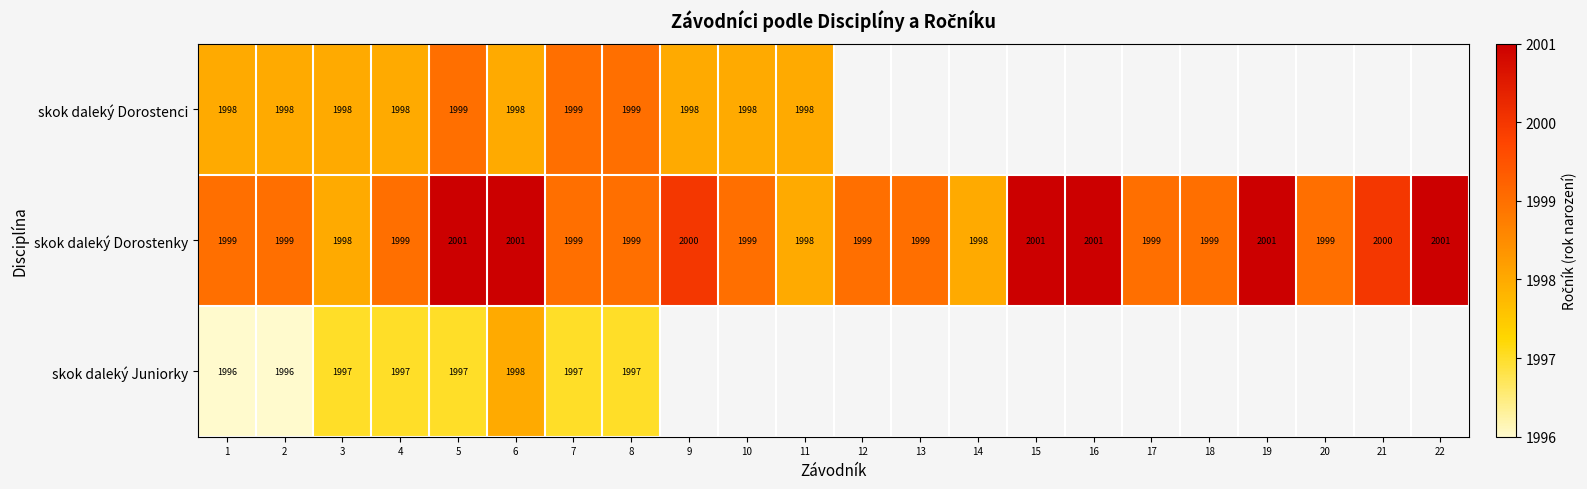

Rank the series at 5 from lowest to highest value.

skok daleký Juniorky, skok daleký Dorostenci, skok daleký Dorostenky